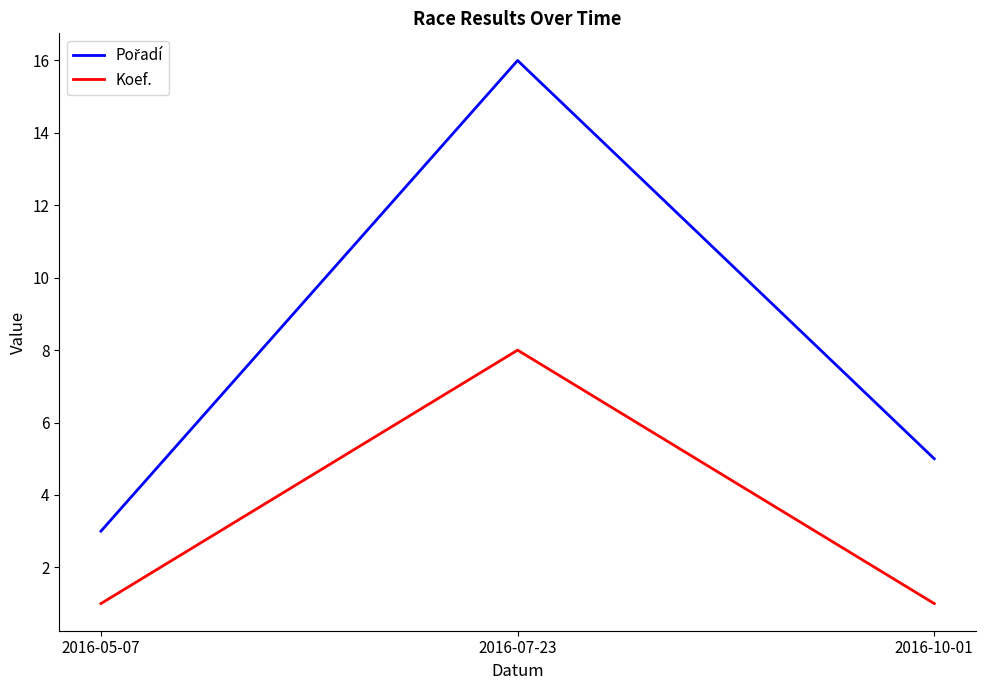

Is it true that Koef. equals 8 at 2016-07-23?

True